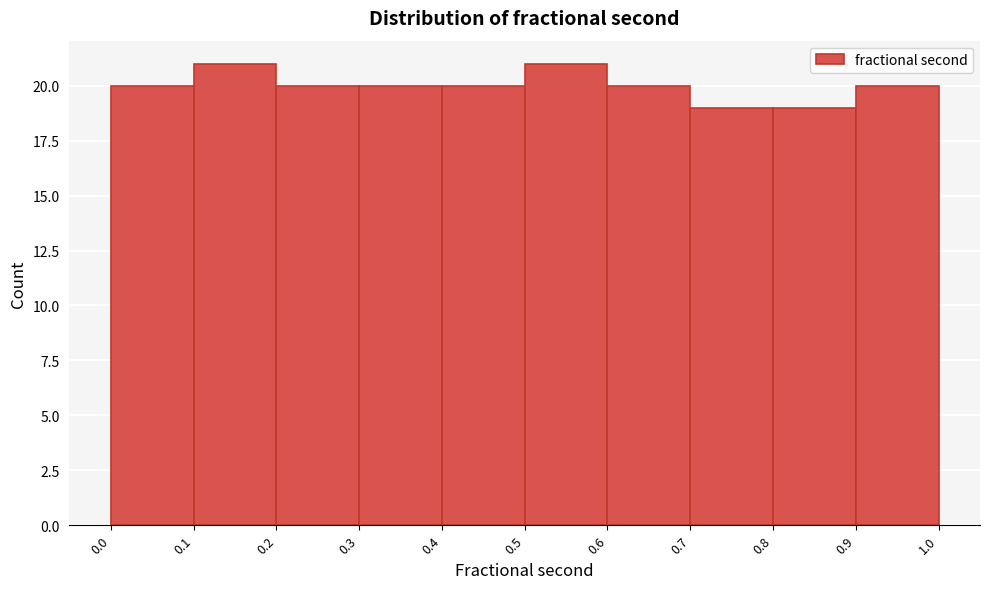

Reading left to right, transcribe this chart: for each bar, give the range it covers on the x-axis and its height. The values are not printed on the chart, so give them approximately, as read against the axis.

0.0 to 0.1: 20
0.1 to 0.2: 21
0.2 to 0.3: 20
0.3 to 0.4: 20
0.4 to 0.5: 20
0.5 to 0.6: 21
0.6 to 0.7: 20
0.7 to 0.8: 19
0.8 to 0.9: 19
0.9 to 1.0: 20